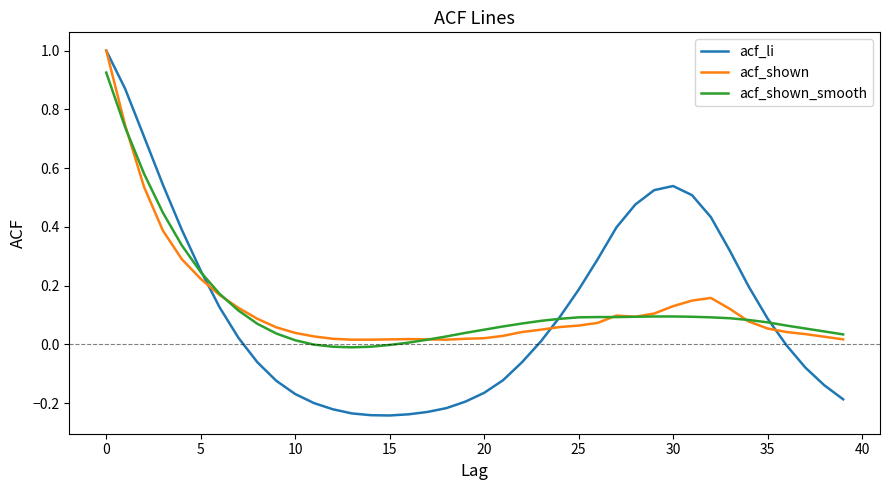

What is the highest value of the acf_li series?

1.0